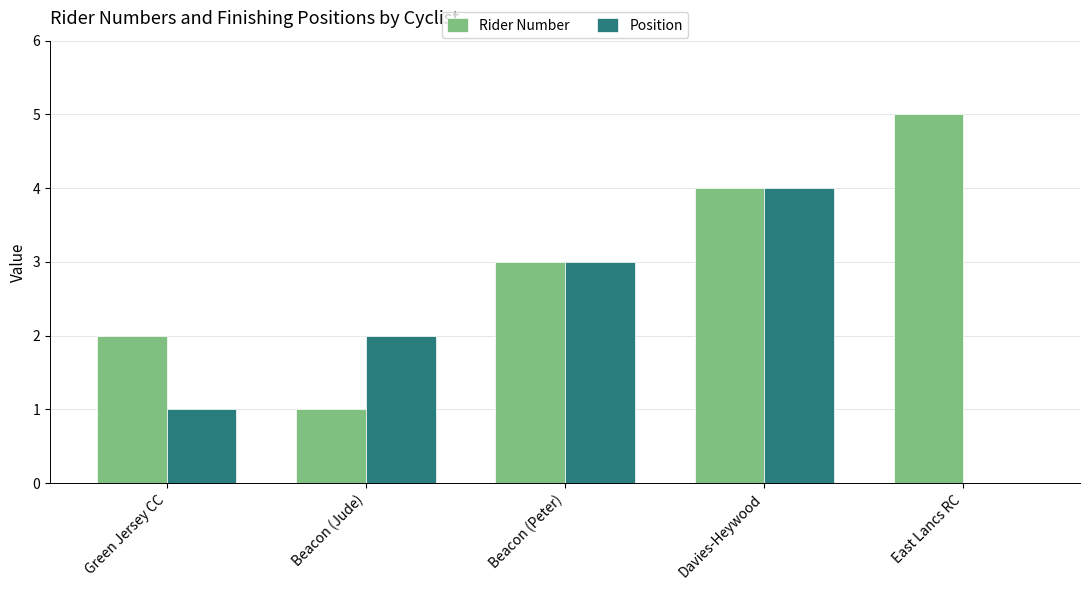

Which series changed the most between Beacon (Jude) and Davies-Heywood?

Rider Number